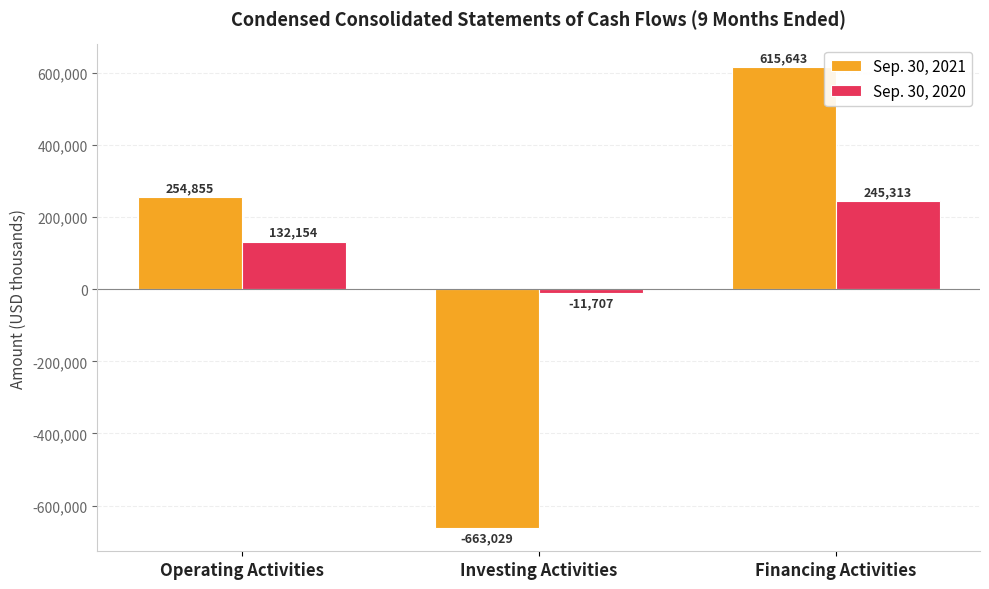

Which series has the largest range (max minus min)?

Sep. 30, 2021